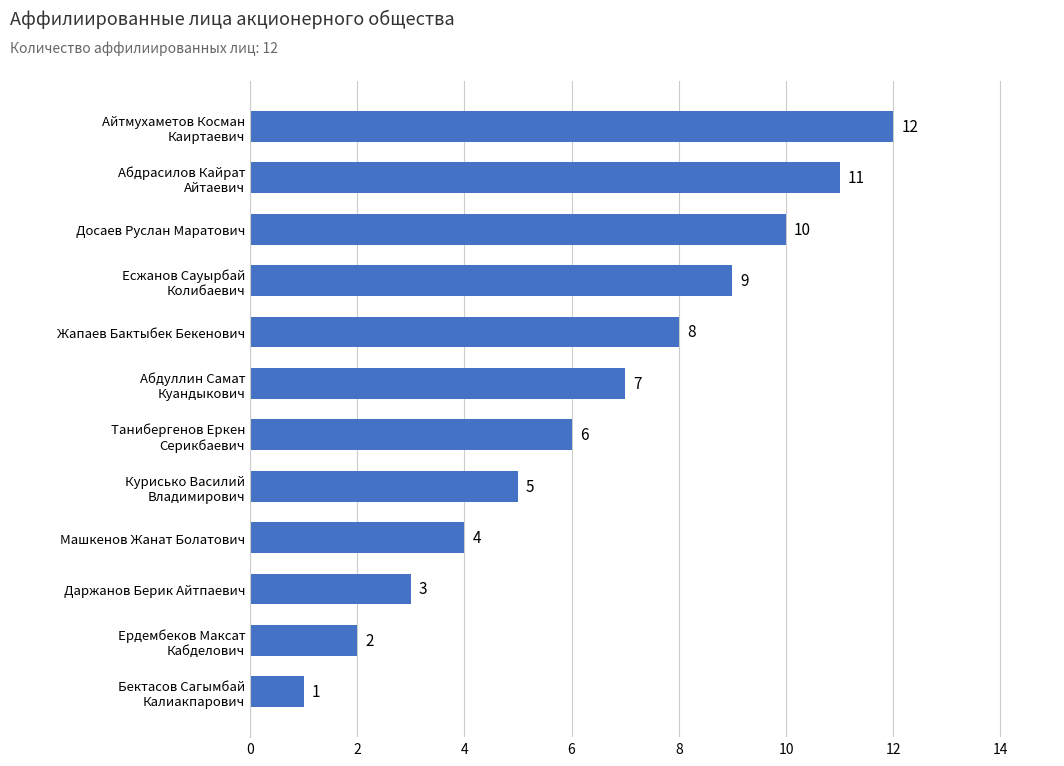

Are the bars grouped side by side (vs. stacked)?

No